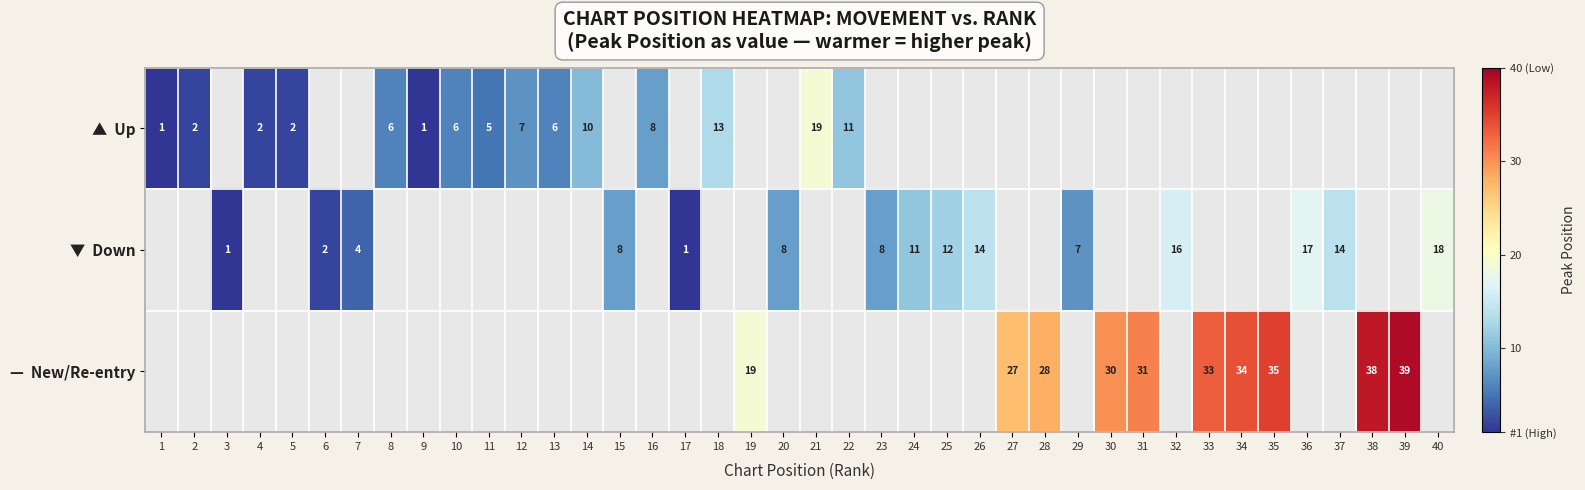

The ▼ Down series shows 1.0 at 3. True or false?

True